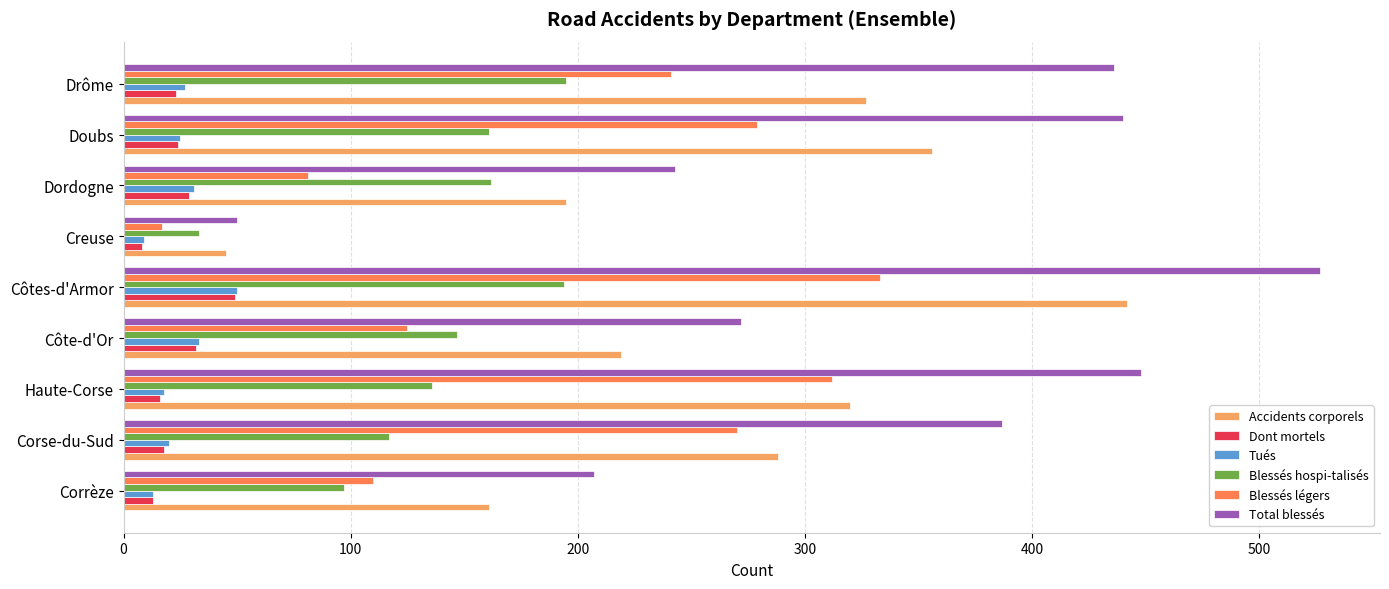

What is the average value of the Tués series?

25